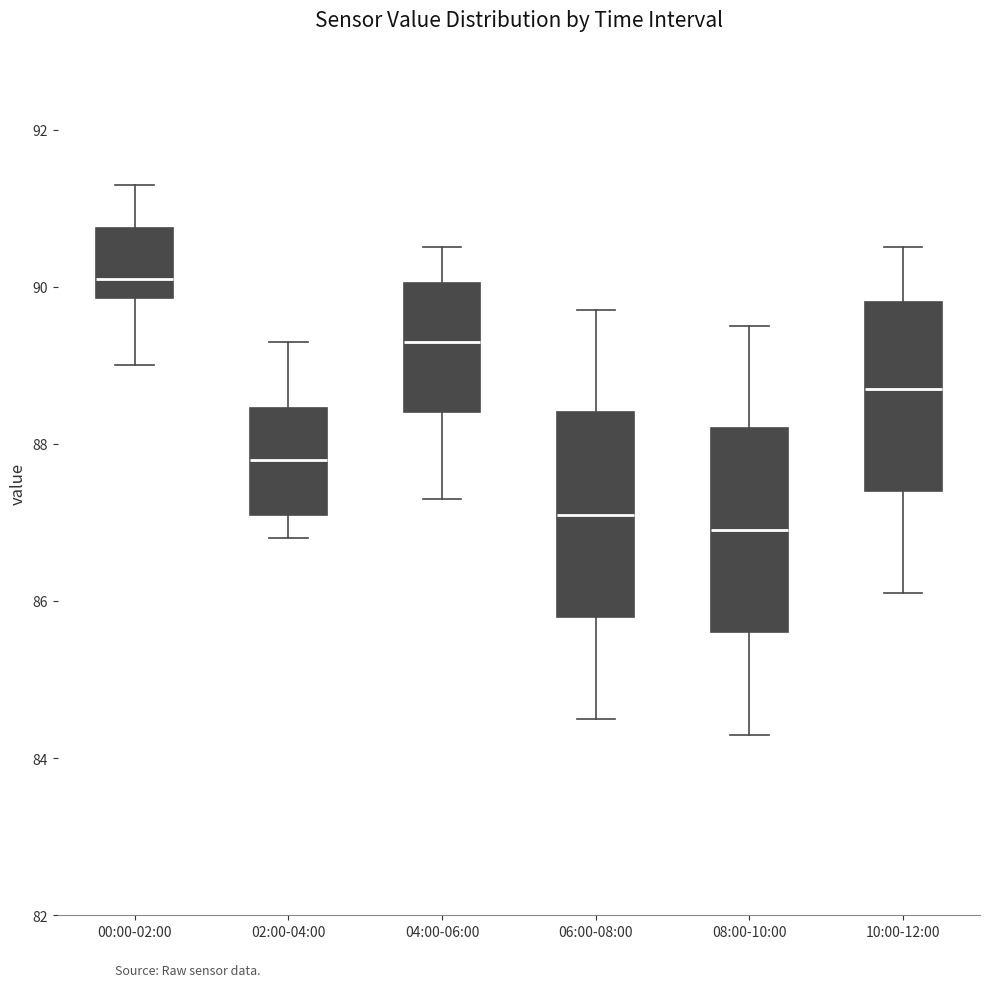

Reading left to right, transcribe this box plot: for each box, give where its median line is, the range the box spans, and where its two whiskers end, as read against the y-axis. The values are not printed on the chart, so give them approximately, as read against the axis.

00:00-02:00: median 90.2, box 89.8 to 90.8, whiskers 89.0 to 91.4
02:00-04:00: median 87.8, box 87.2 to 88.4, whiskers 86.8 to 89.4
04:00-06:00: median 89.4, box 88.4 to 90.0, whiskers 87.4 to 90.6
06:00-08:00: median 87.2, box 85.8 to 88.4, whiskers 84.6 to 89.8
08:00-10:00: median 87.0, box 85.6 to 88.2, whiskers 84.4 to 89.6
10:00-12:00: median 88.8, box 87.4 to 89.8, whiskers 86.2 to 90.6